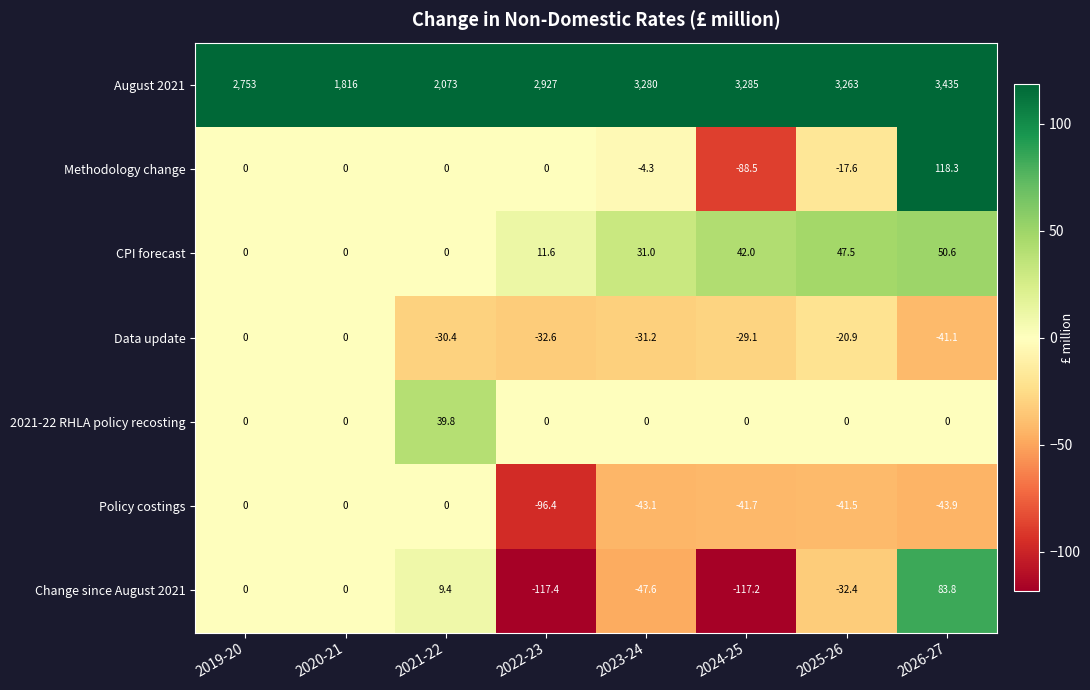

What value does the Policy costings series have at 2026-27?

-43.9